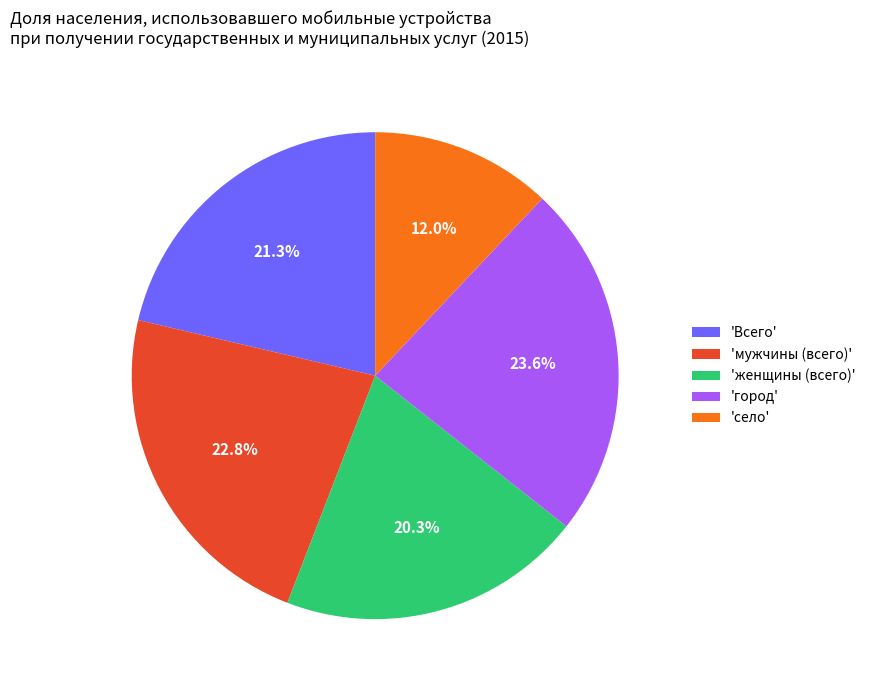

Does any single category account for the majority?

No